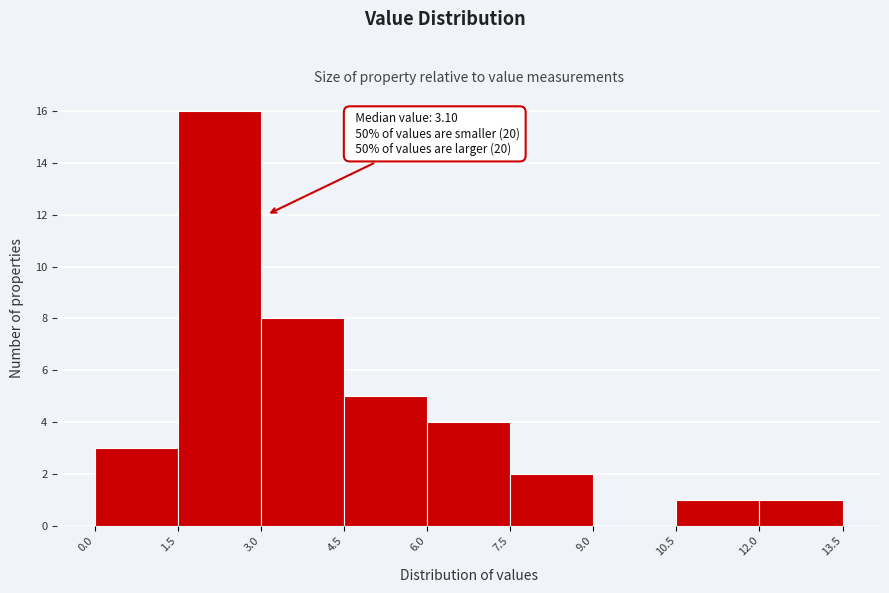

Which range on the x-axis has the tallest bar?

1.5 to 3.0